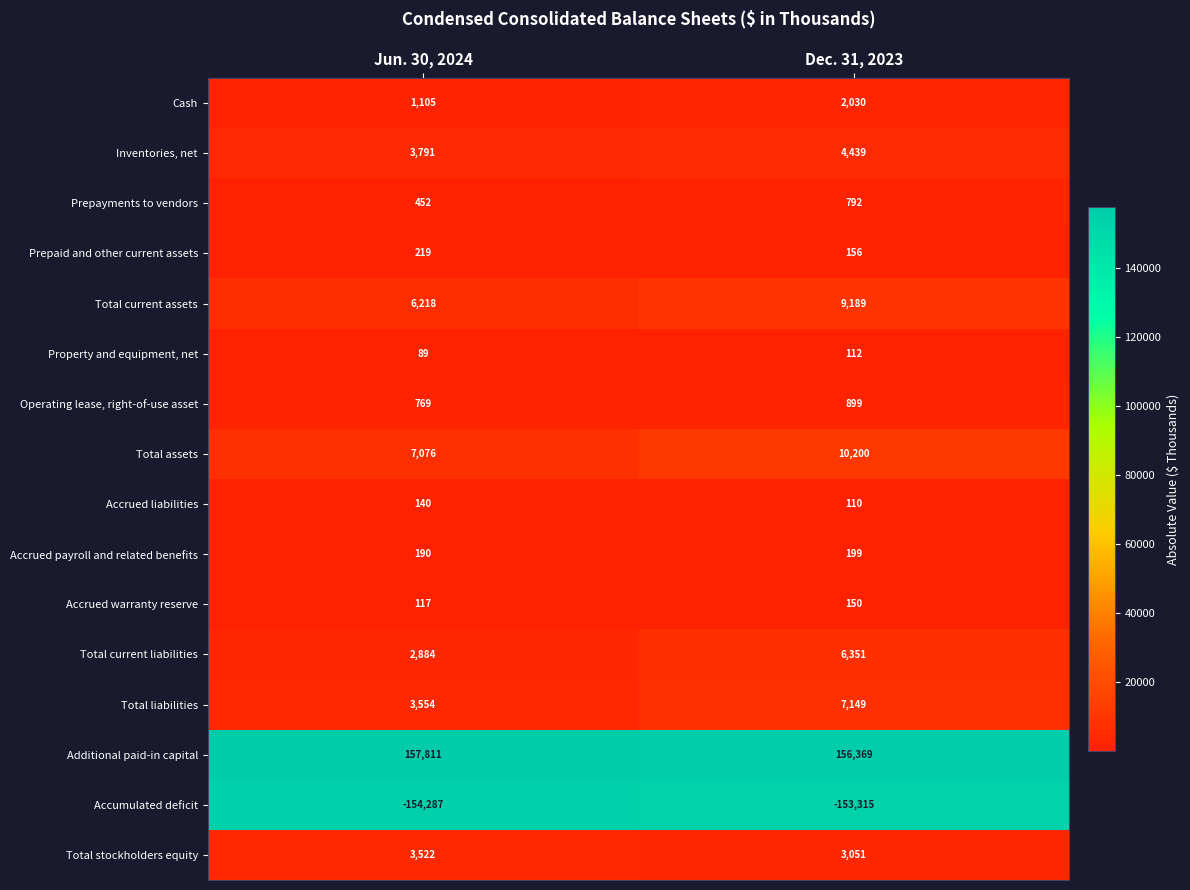

Which category has the highest value across all series?

Jun. 30, 2024